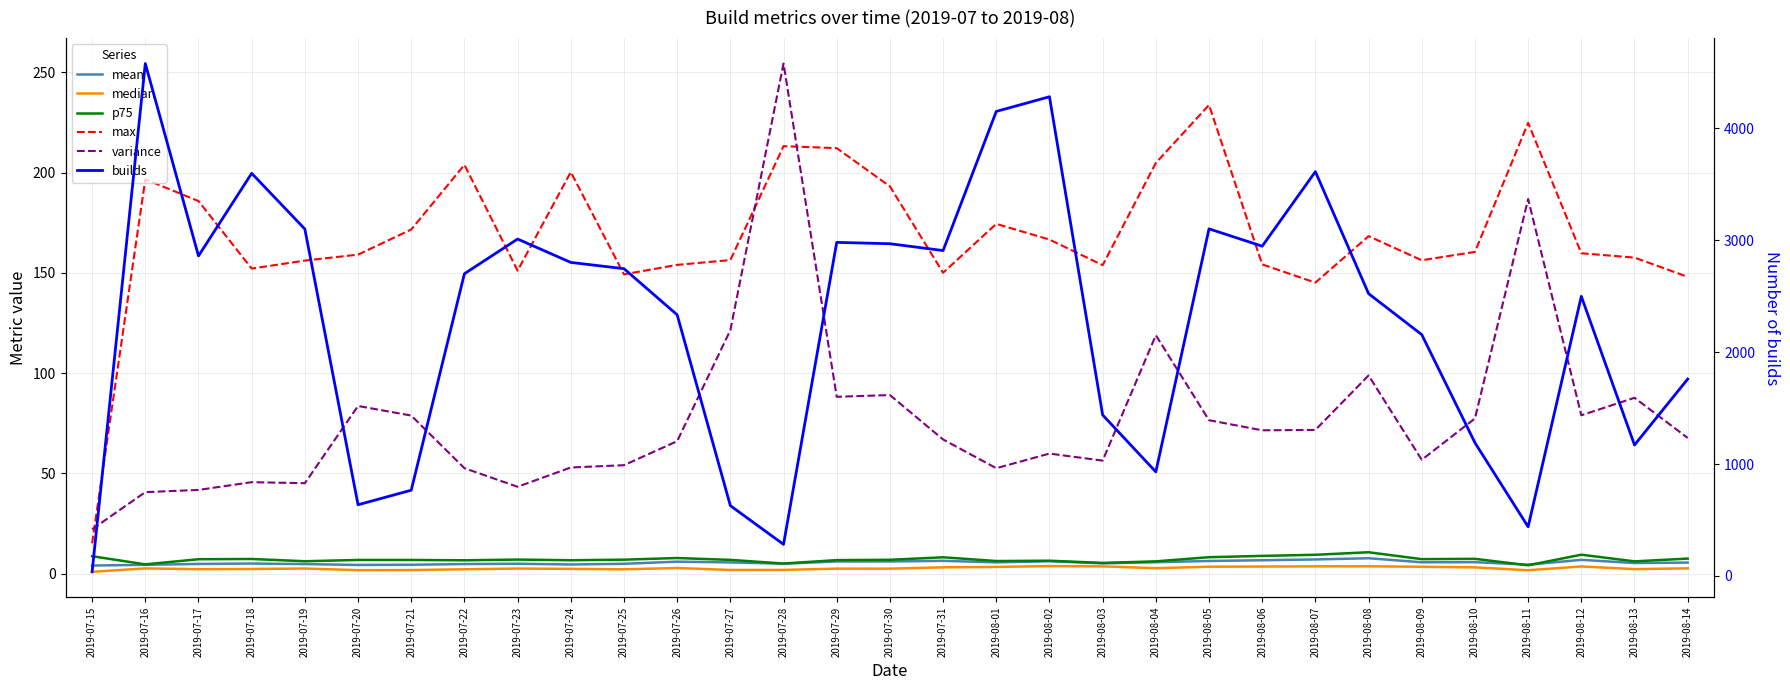

What is the minimum value for max?

15.2